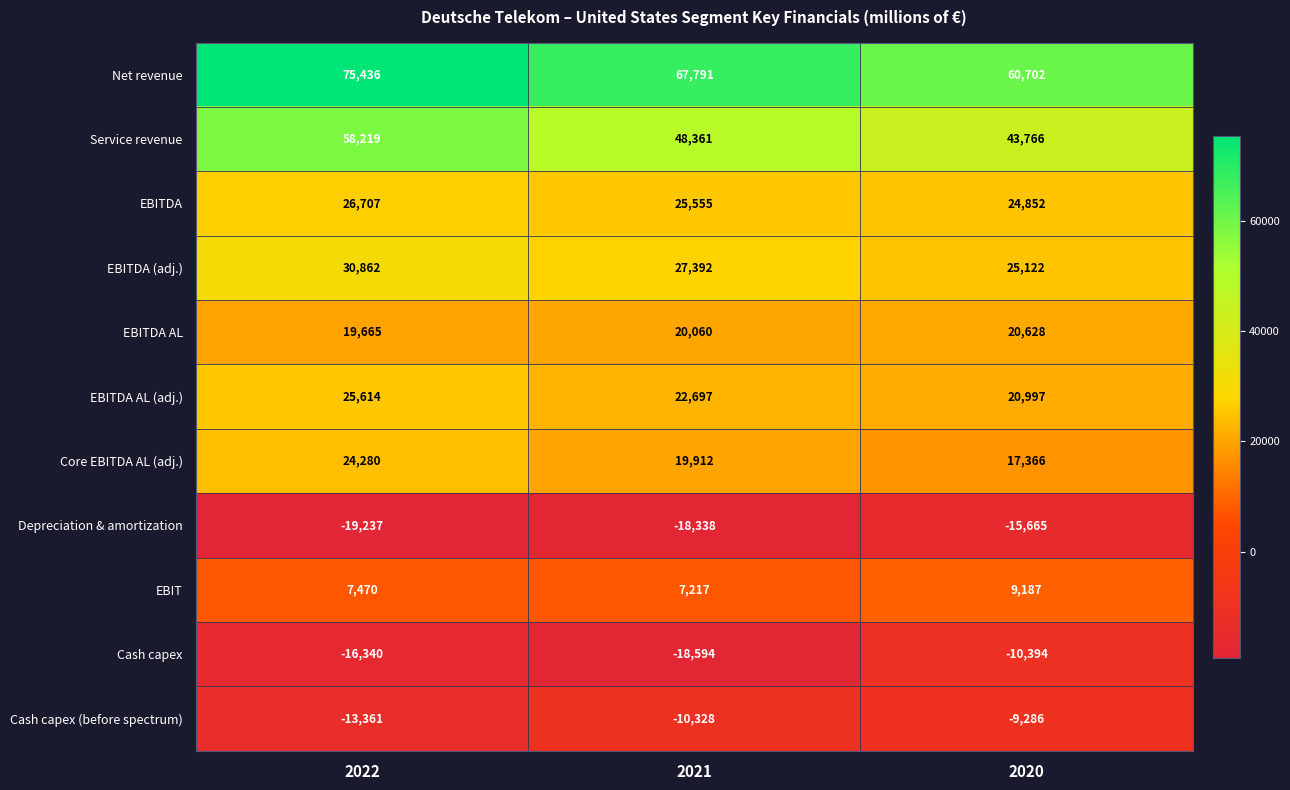

What is the difference between the maximum and minimum values in the EBITDA (adj.) series?

5740